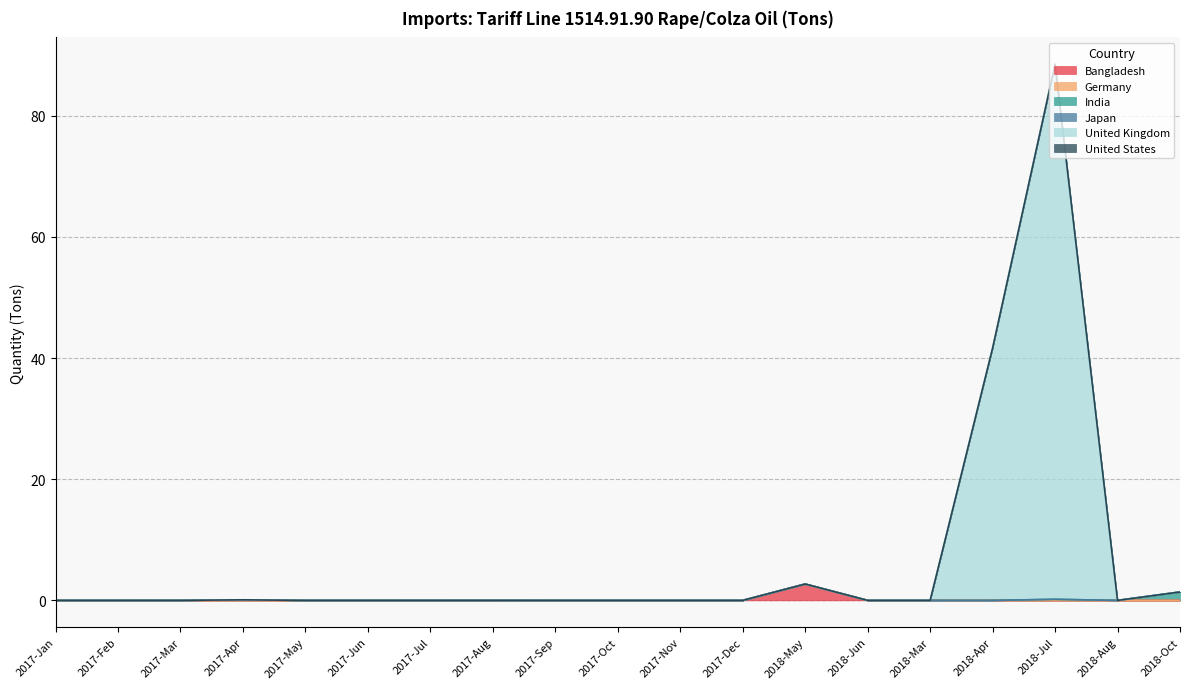

At which label does Germany reach its minimum?

2017-Jan